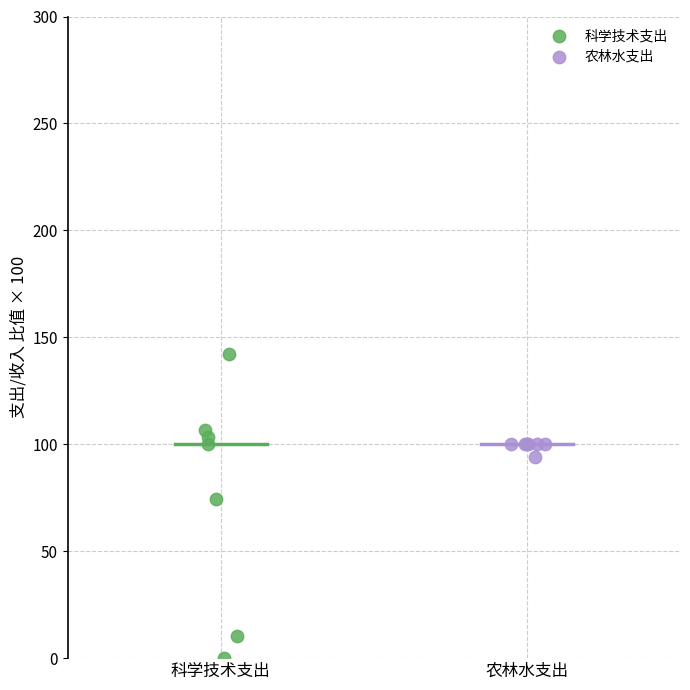

Which series contains the lowest Y value?

科学技术支出